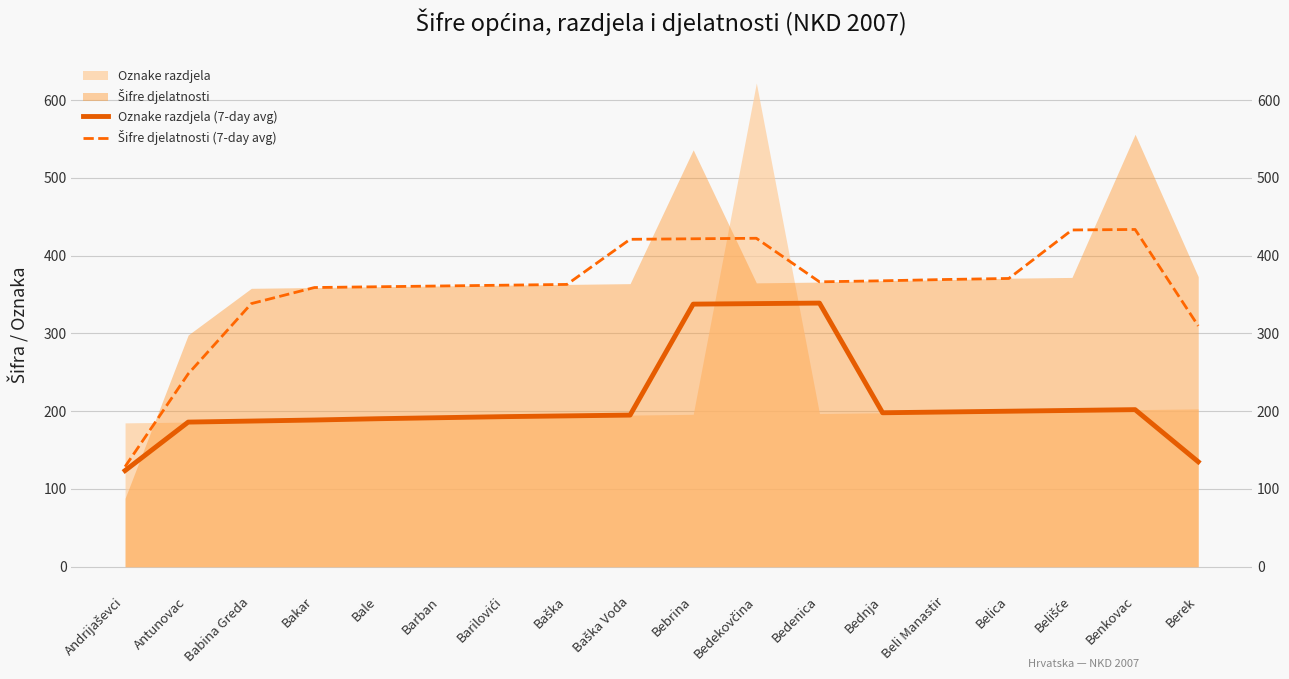

Does the chart display data point markers on the line(s)?

No